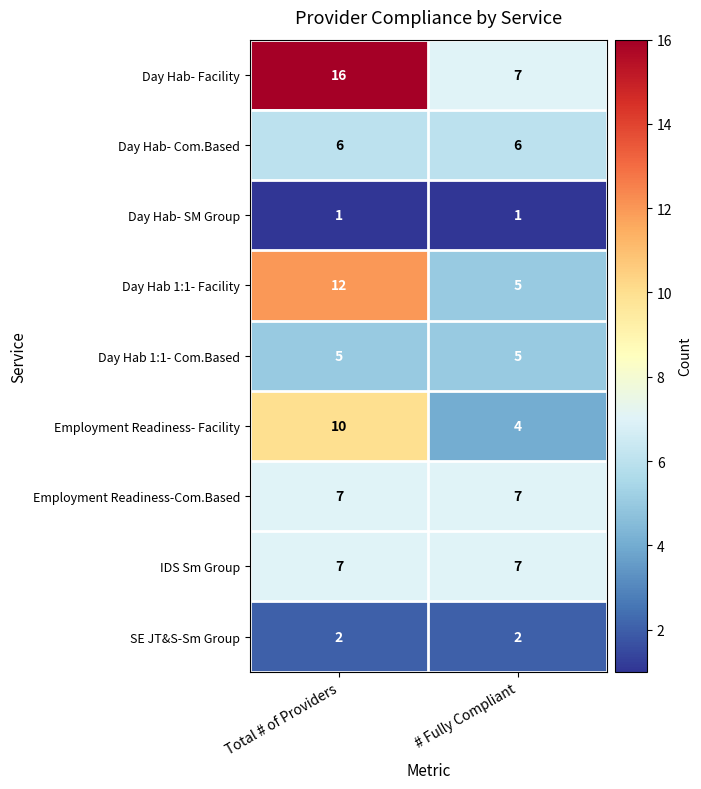

List the labels in order of Employment Readiness- Facility value, smallest first.

# Fully Compliant, Total # of Providers